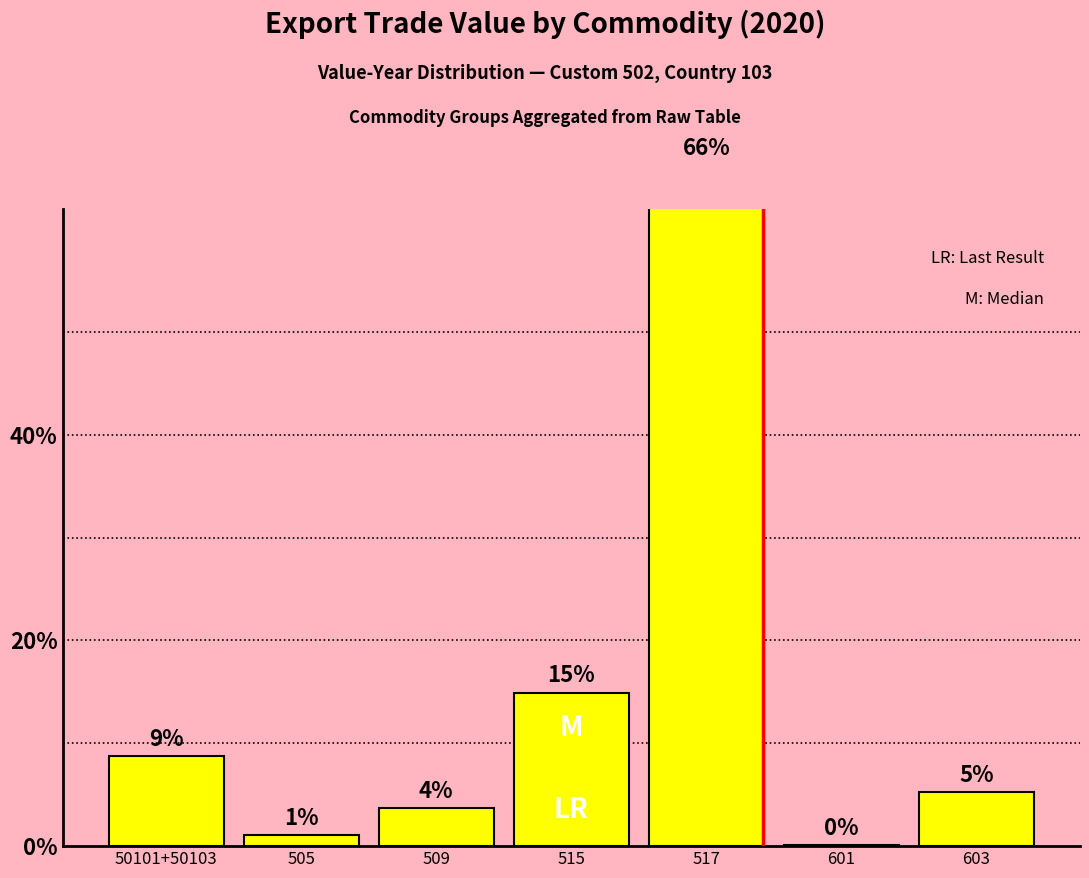

How many bars are there in total?

7